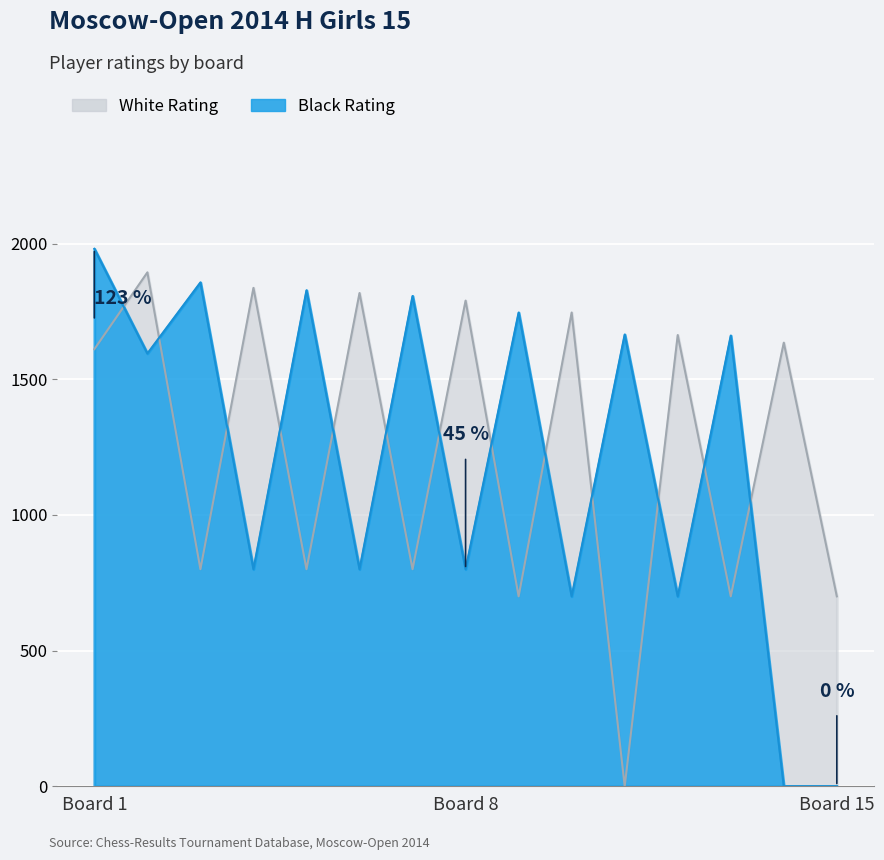

What is the difference between the maximum and minimum values in the Black Rating series?

1981